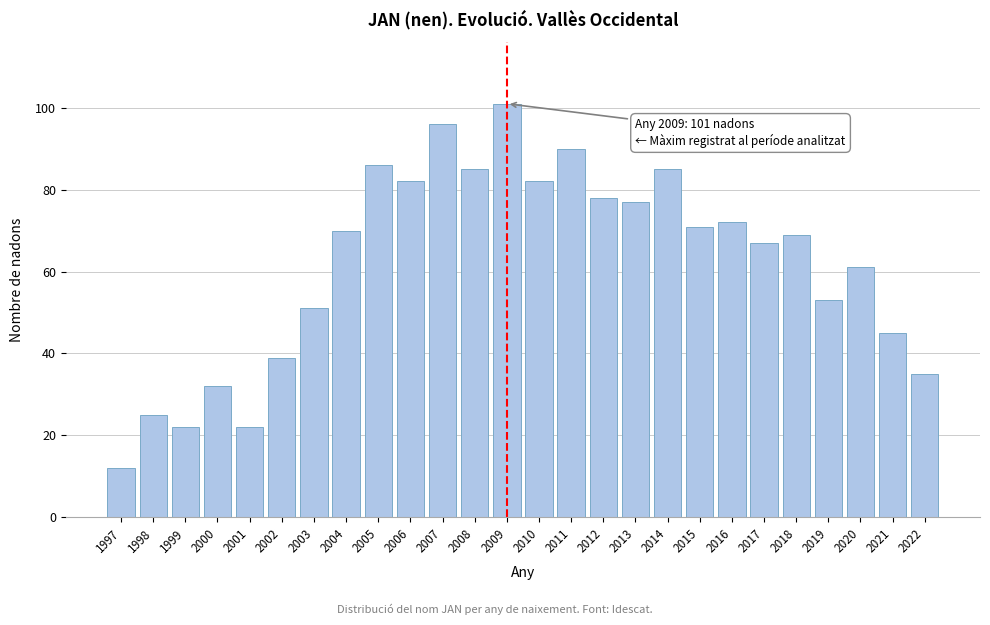

Reading right to left, transcribe all the data shown in this chart.

2022=35	2021=45	2020=61	2019=53	2018=69	2017=67	2016=72	2015=71	2014=85	2013=77	2012=78	2011=90	2010=82	2009=101	2008=85	2007=96	2006=82	2005=86	2004=70	2003=51	2002=39	2001=22	2000=32	1999=22	1998=25	1997=12